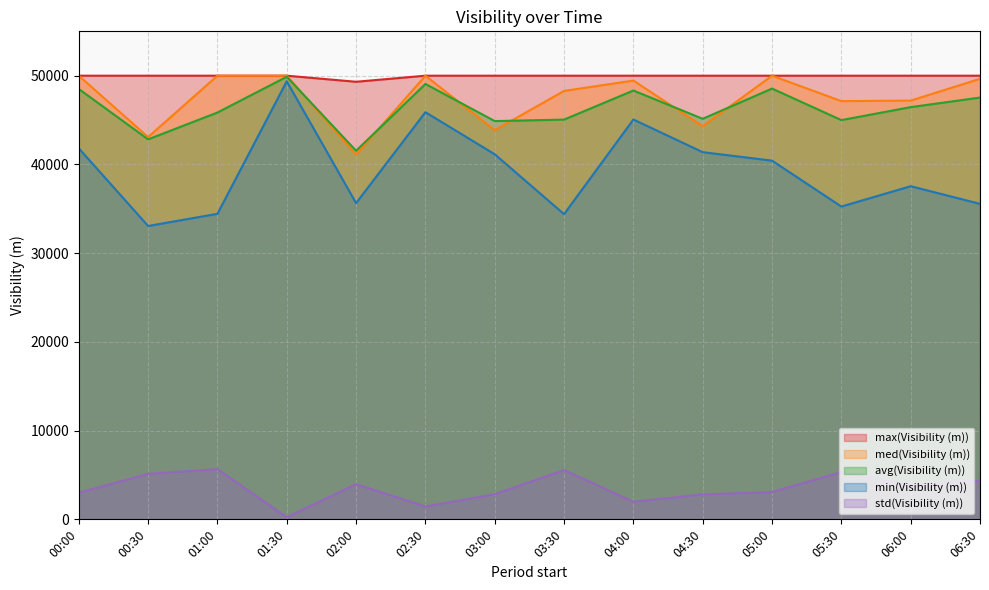

True or false: min(Visibility (m)) and avg(Visibility (m)) cross at least once.

False